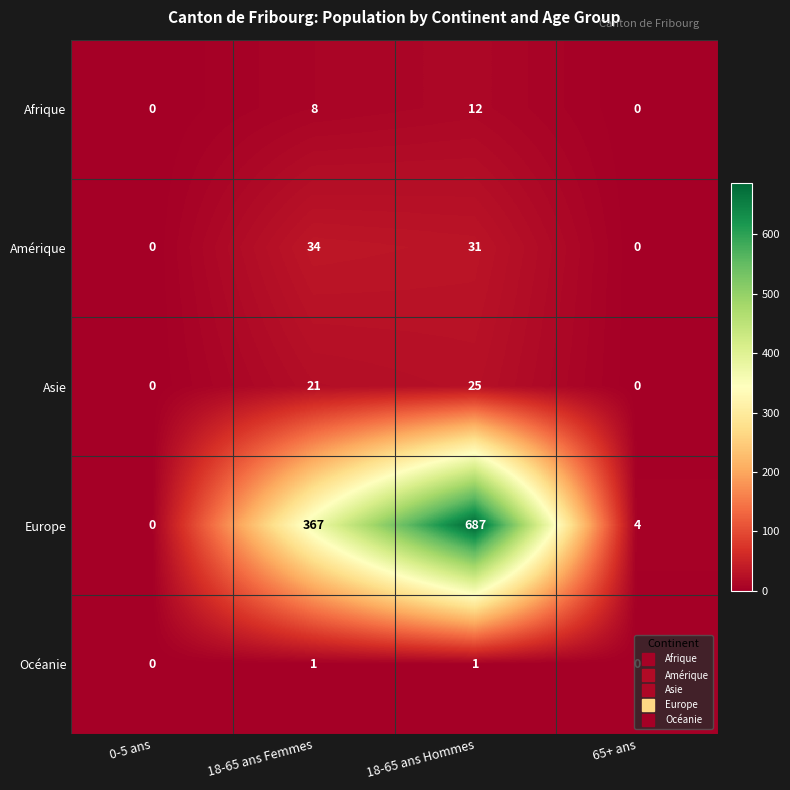

What is the difference between the maximum and minimum values in the Asie series?

25